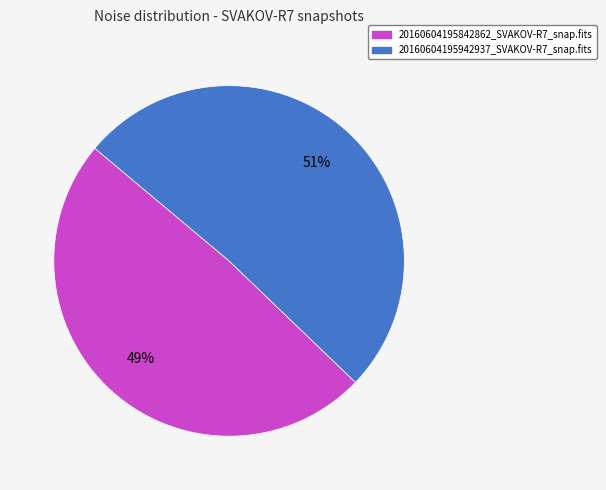

Which category accounts for the majority?

20160604195942937_SVAKOV-R7_snap.fits